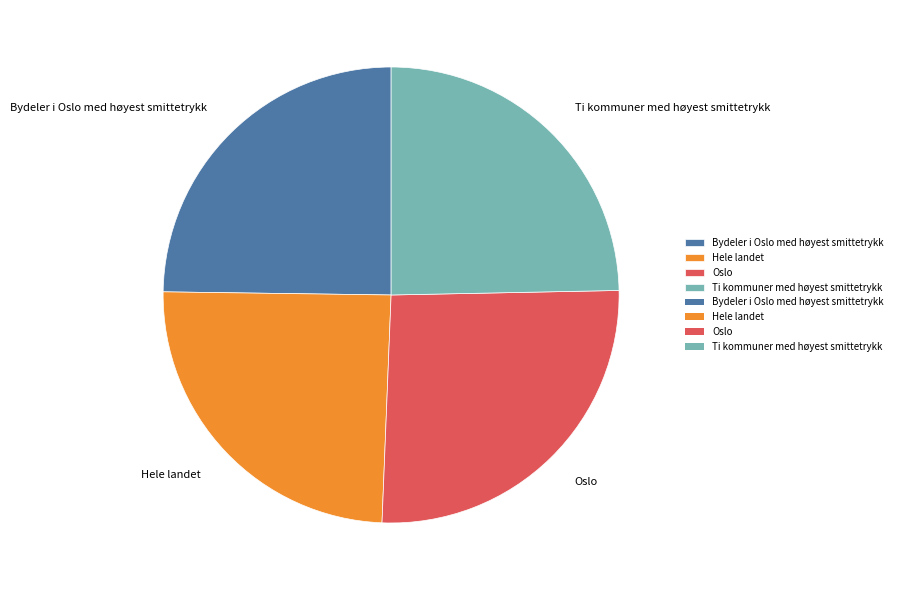

Is there a majority slice in this chart?

No